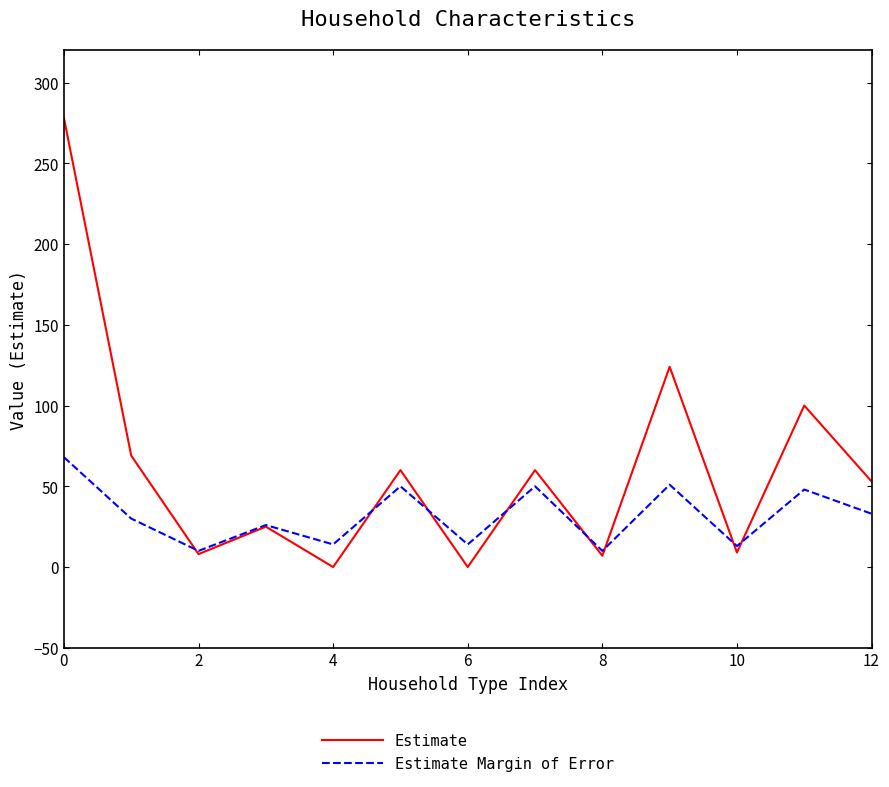

What is the average value of the Estimate series?

61